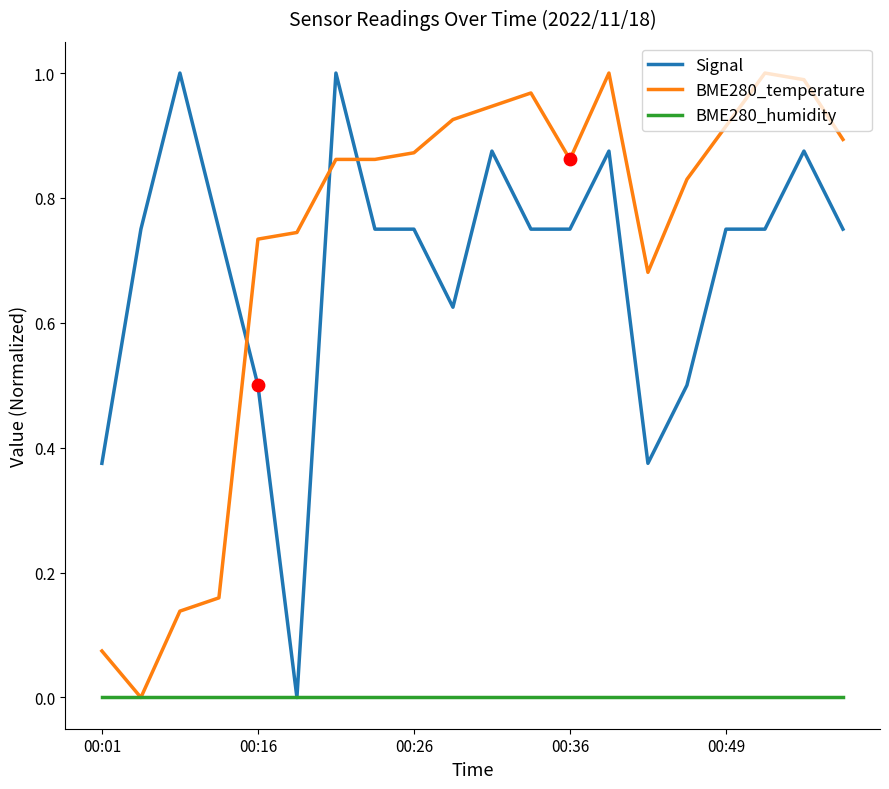

What are all the series names shown in the legend?

Signal, BME280_temperature, BME280_humidity